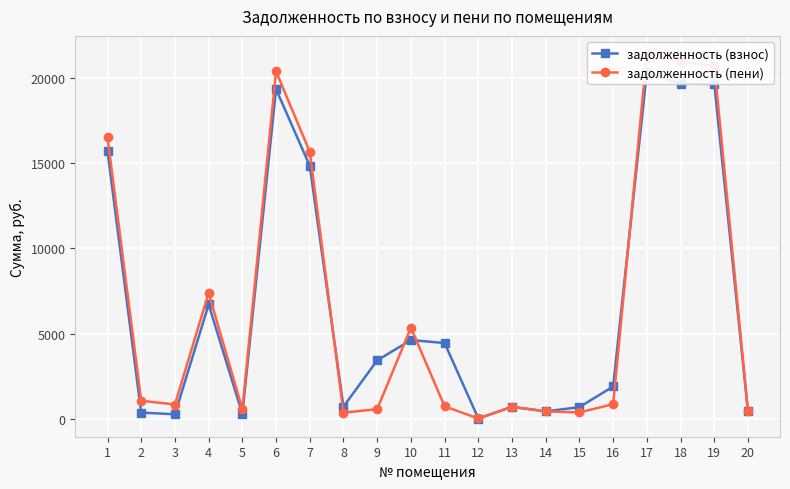

How many values in the задолженность (взнос) series are below 3418?

10